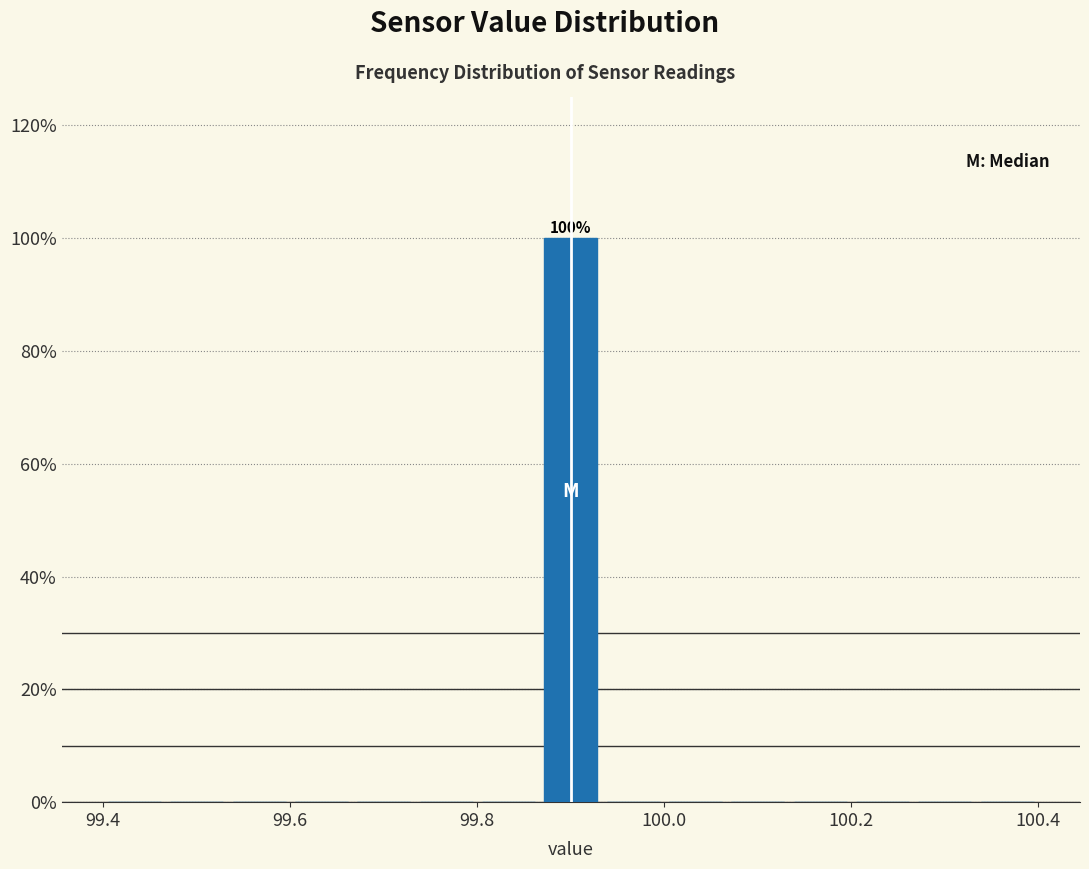

Read against the x-axis, roughly where is the centre of the tallest bar?

99.90